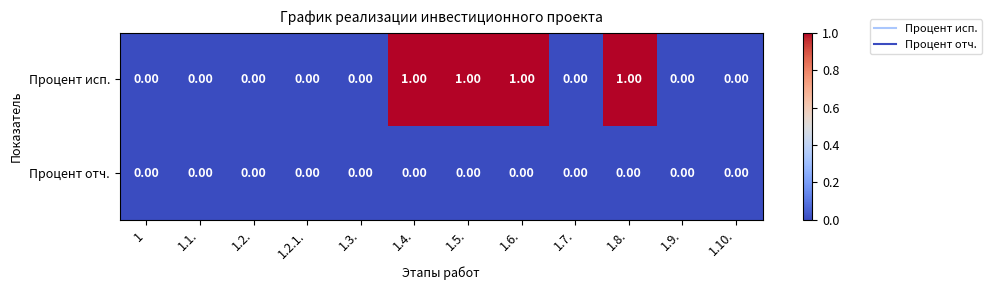

List the series in order of their overall mean, highest first.

Процент исп., Процент отч.